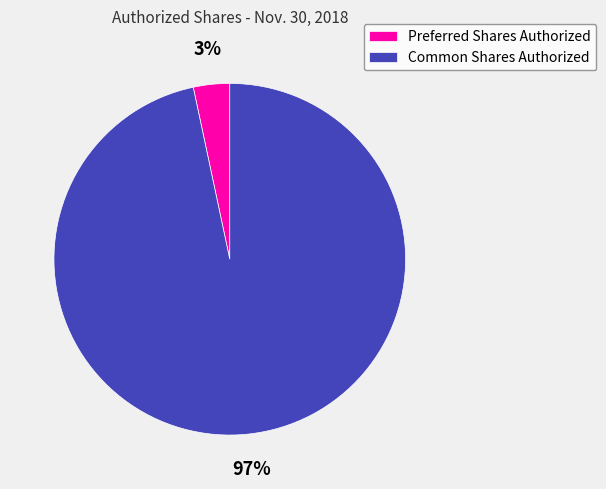

To the nearest percent, what is the combined percentage of Preferred Shares Authorized and Common Shares Authorized?

100%